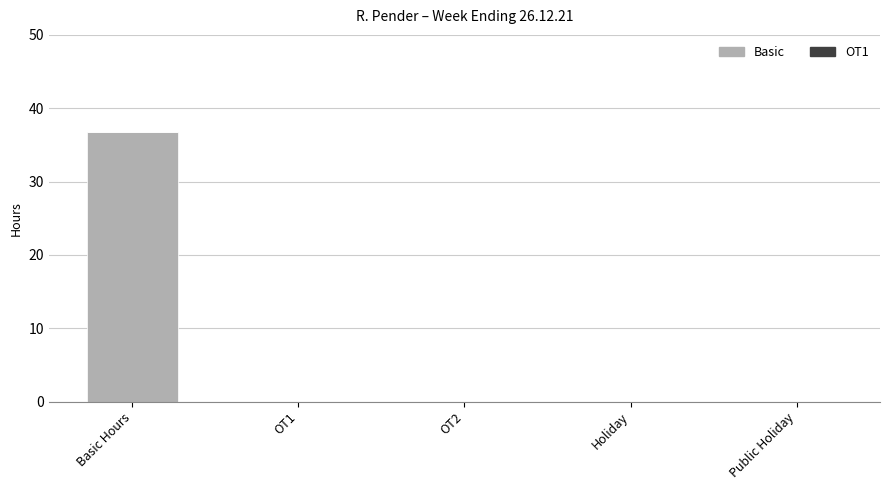

Reading left to right, list all the values displayed in this chart.

Basic Hours=36.8	OT1=0.0	OT2=0.0	Holiday=0.0	Public Holiday=0.0